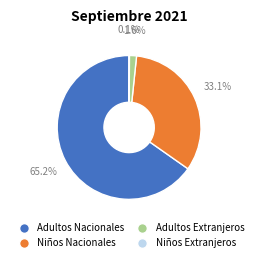

What is the largest slice in the pie chart?

Adultos Nacionales